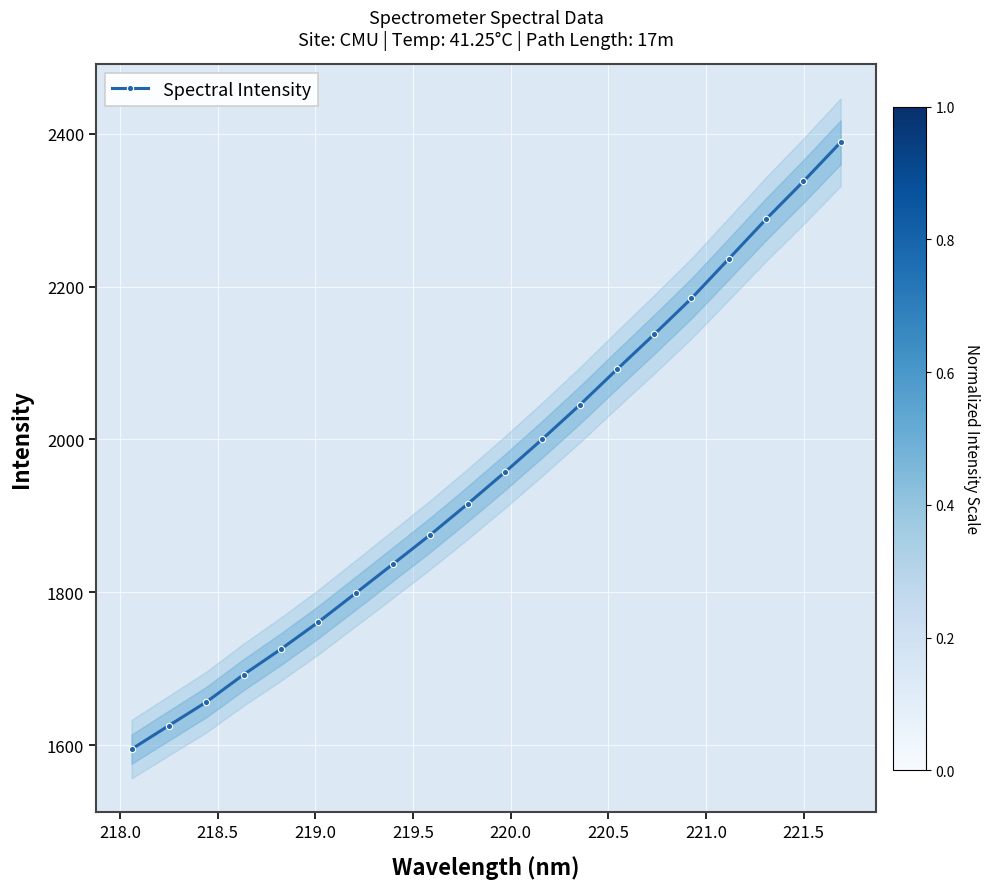

Reading left to right, what are all the values shown in this chart?

1594.8	1625.7	1656.4	1692.3	1725.7	1761.0	1798.8	1836.9	1875.2	1915.5	1957.1	2000.3	2044.8	2091.5	2137.4	2184.5	2236.2	2288.1	2337.5	2388.7